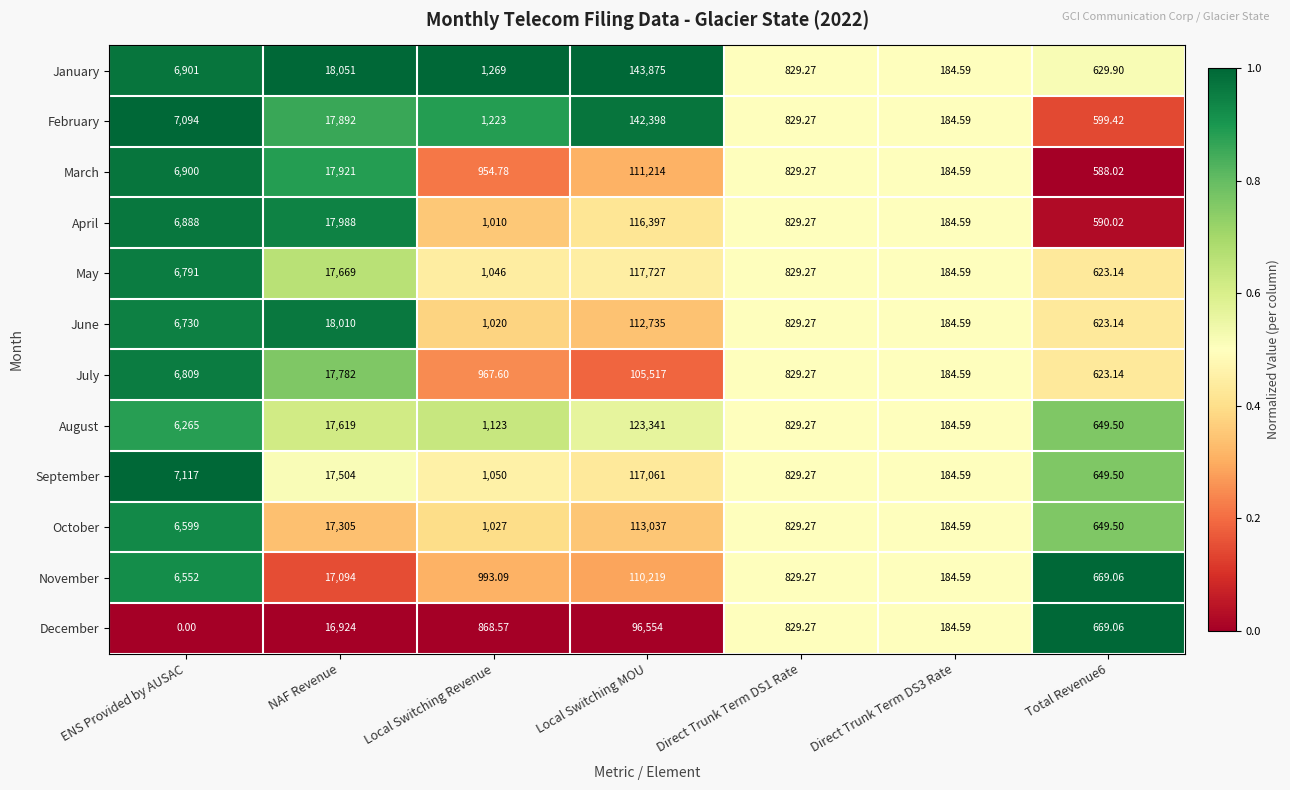

At which category does the chart reach its minimum across all series?

ENS Provided by AUSAC